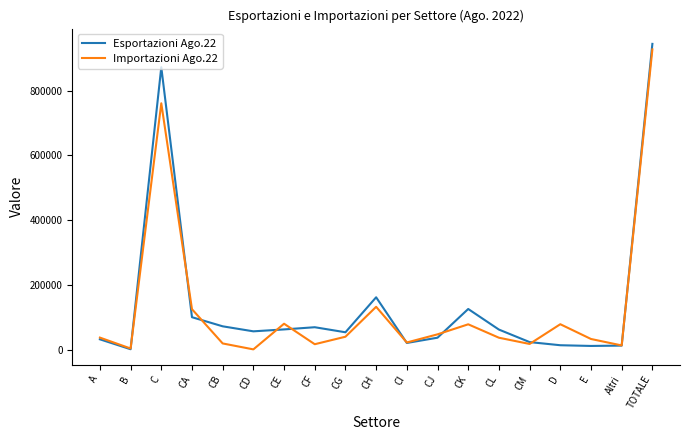

In Importazioni Ago.22, how many points are lower than both neighbors (excluding endpoints)?

6